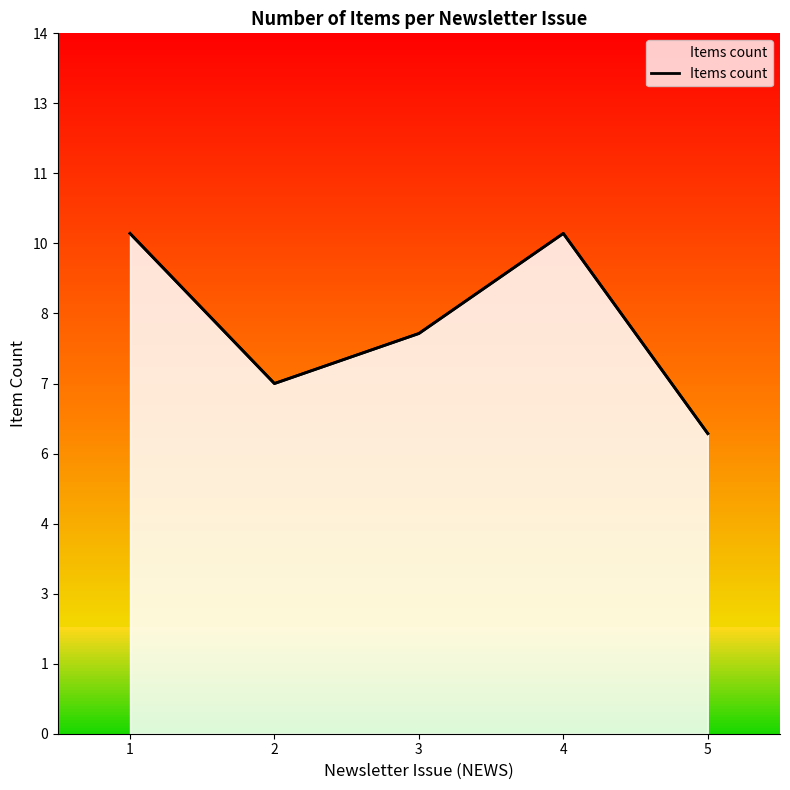

True or false: the data has more than 0 interior local peaks.

True